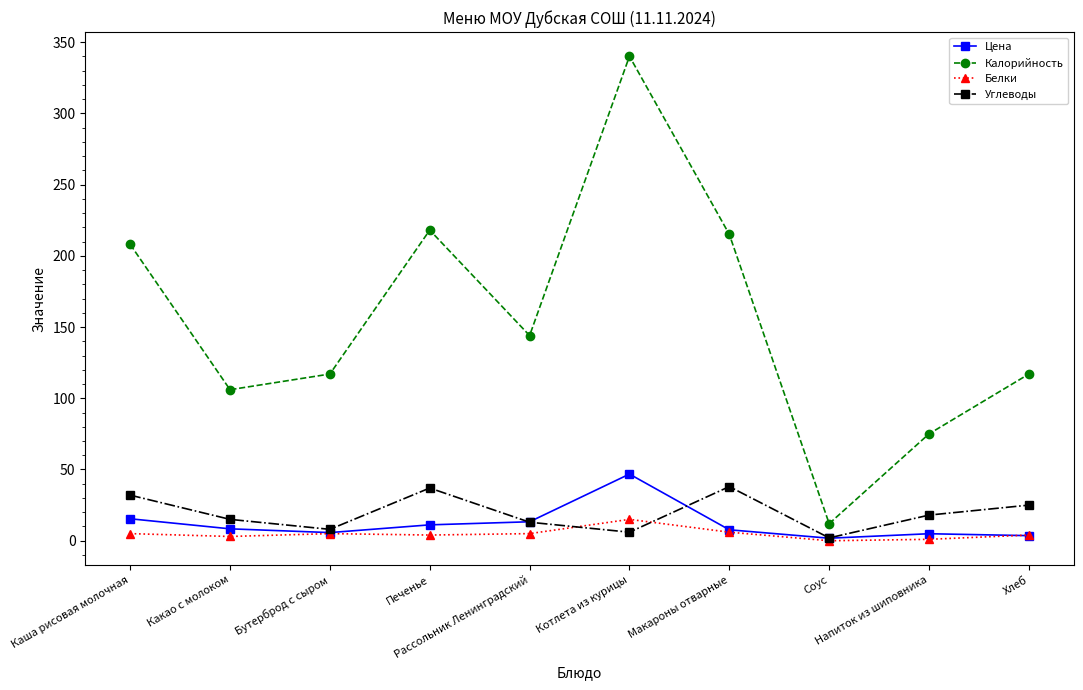

What position from the right is Печенье?

7